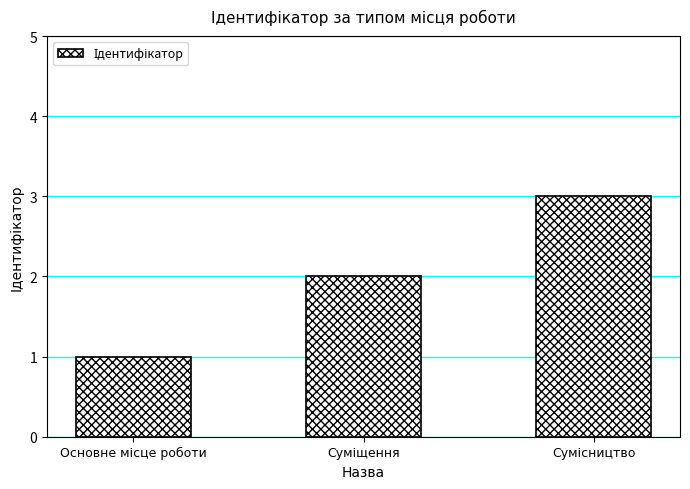

What is the greatest value displayed?

3